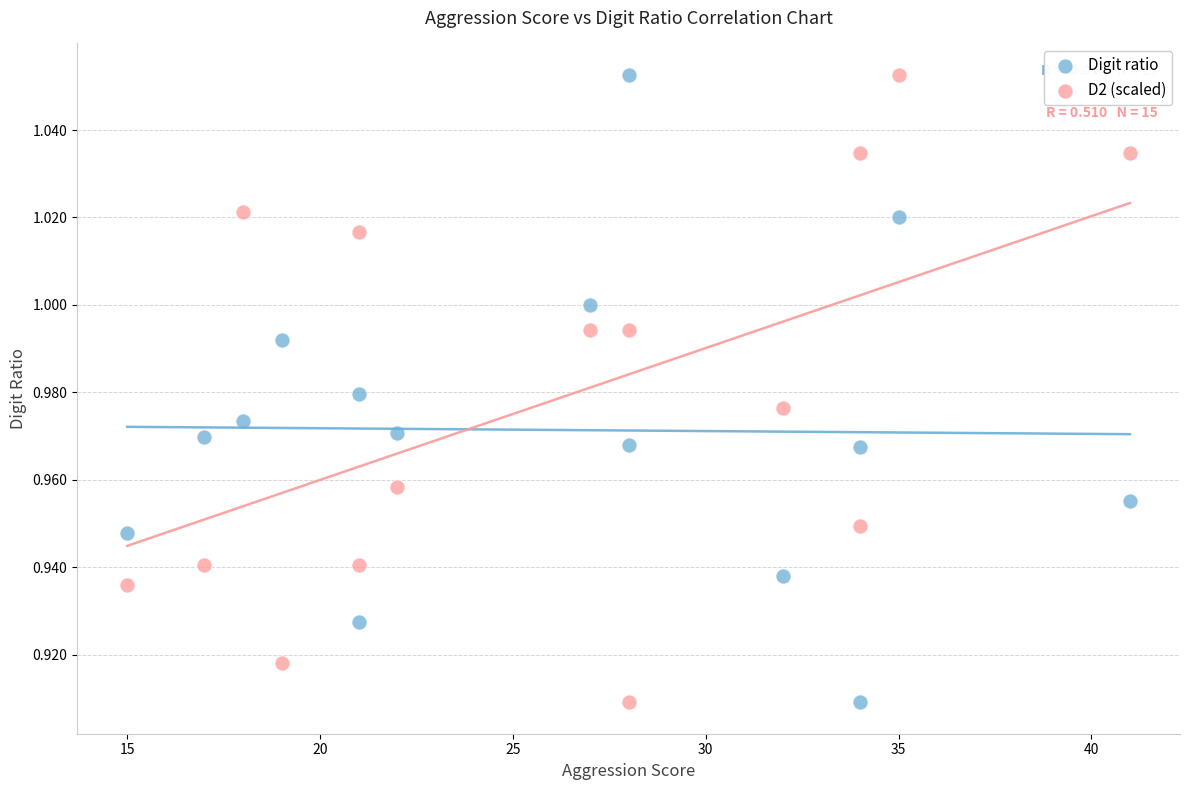

What are all the series names shown in the legend?

Digit ratio, D2 (scaled)